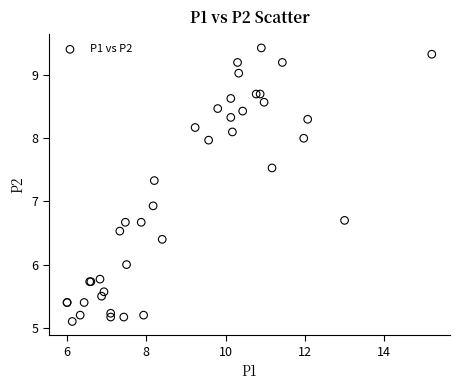

What Y value in the scatter plot is closest to 7?

6.9